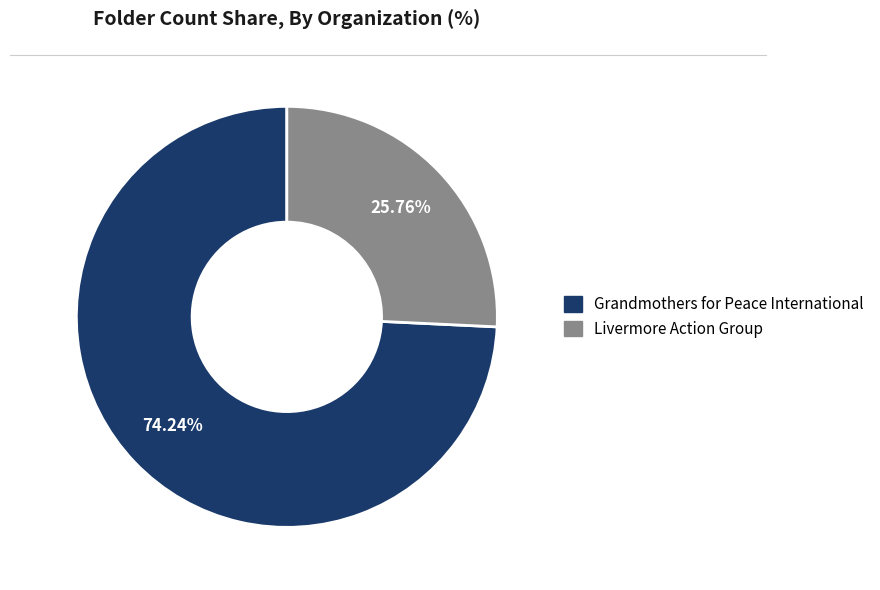

Rank the categories by value from lowest to highest.

Livermore Action Group, Grandmothers for Peace International